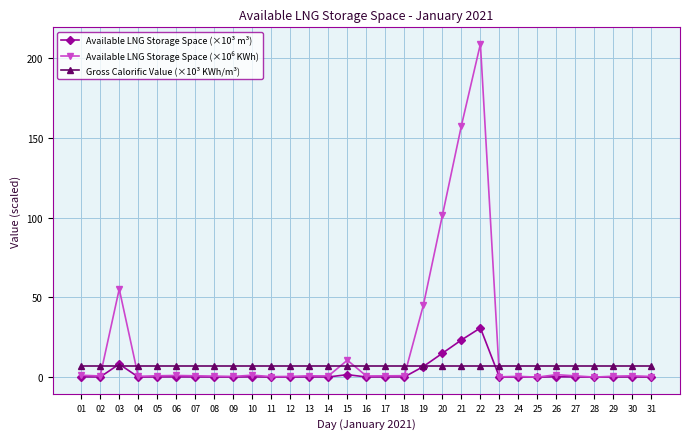

What is the spread (max minus min) of values at 21?

151.0